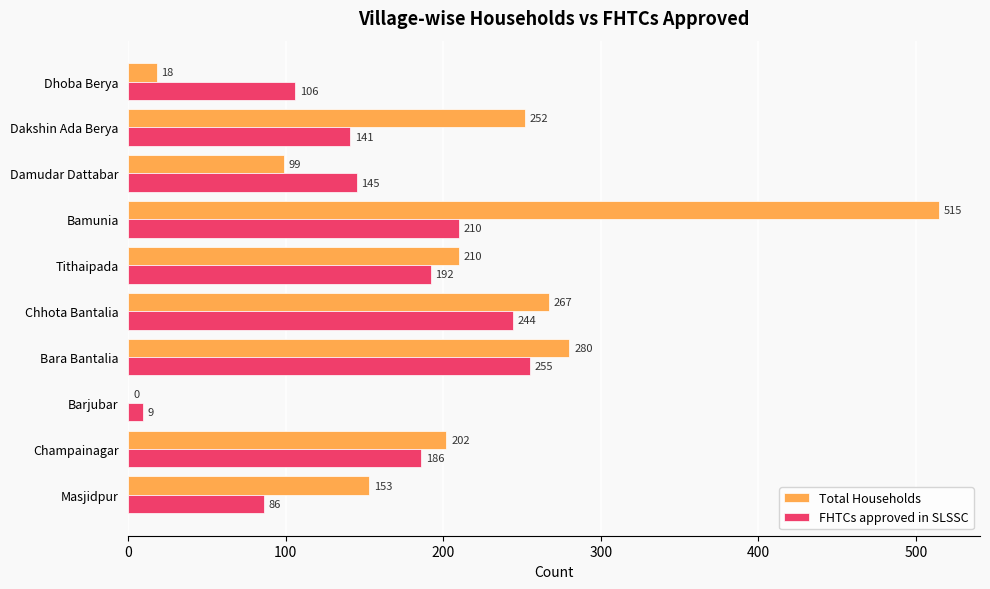

Is the value of Total Households at Champainagar greater than the value of FHTCs approved in SLSSC at Dakshin Ada Berya?

Yes